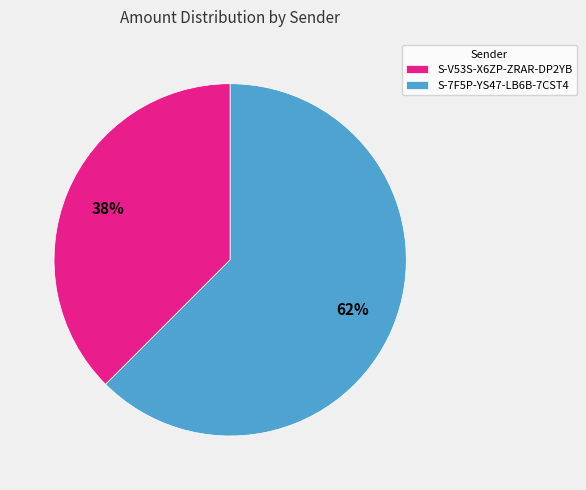

True or false: S-V53S-X6ZP-ZRAR-DP2YB accounts for 27% of the total.

False